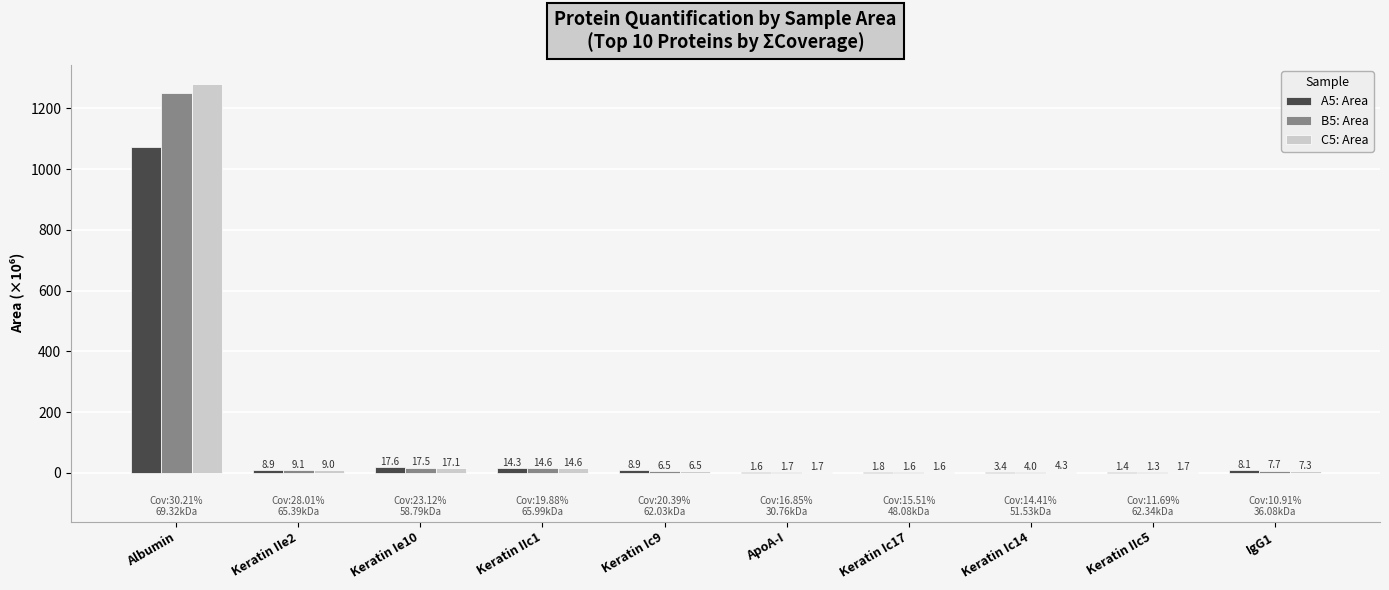

Count the number of categories in the chart.

10